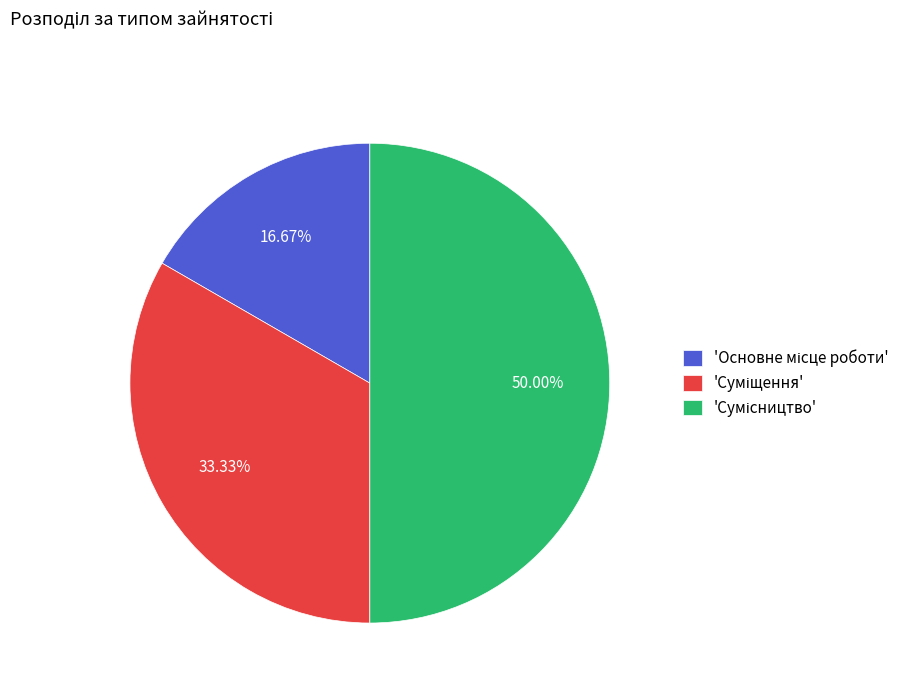

How many segments does this pie chart have?

3